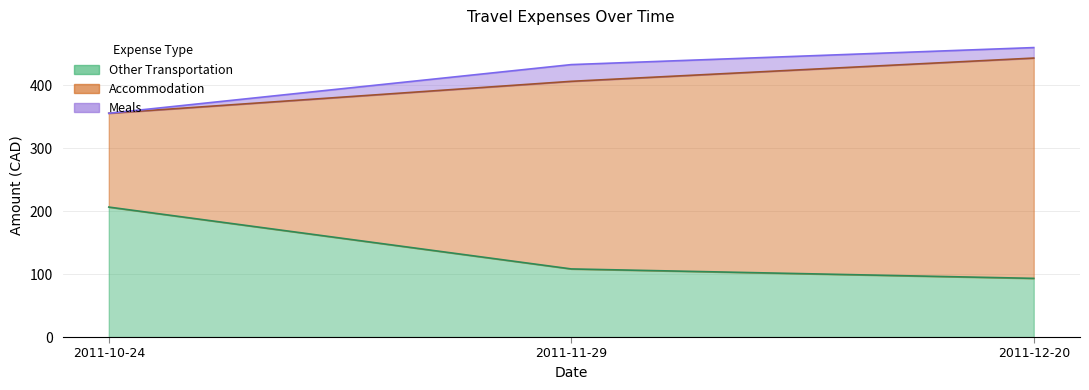

Rank the categories by Accommodation value from lowest to highest.

2011-10-24, 2011-11-29, 2011-12-20